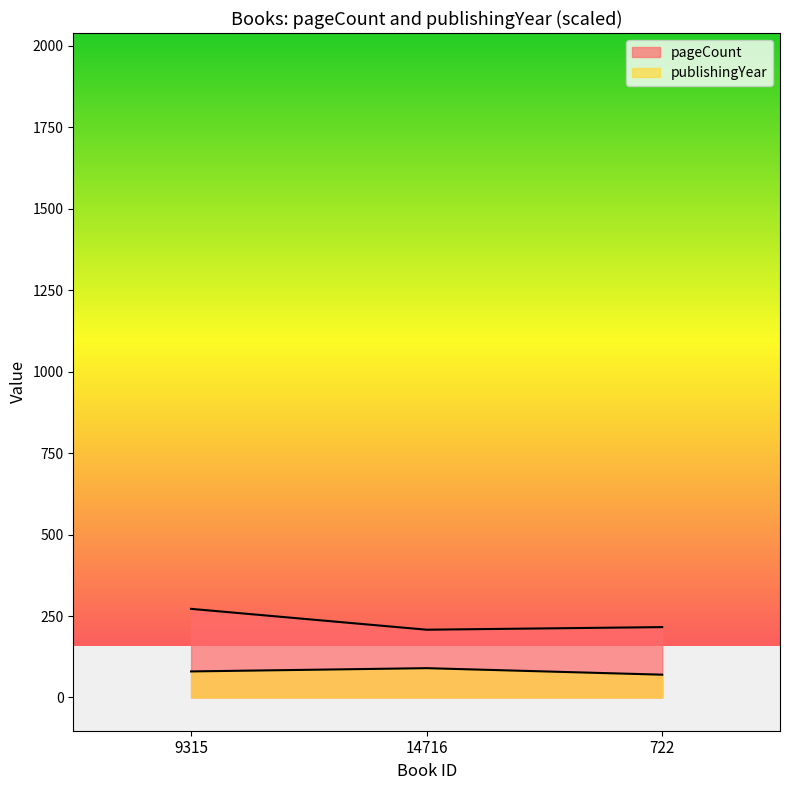

Between 14716 and 722, which is larger?

722